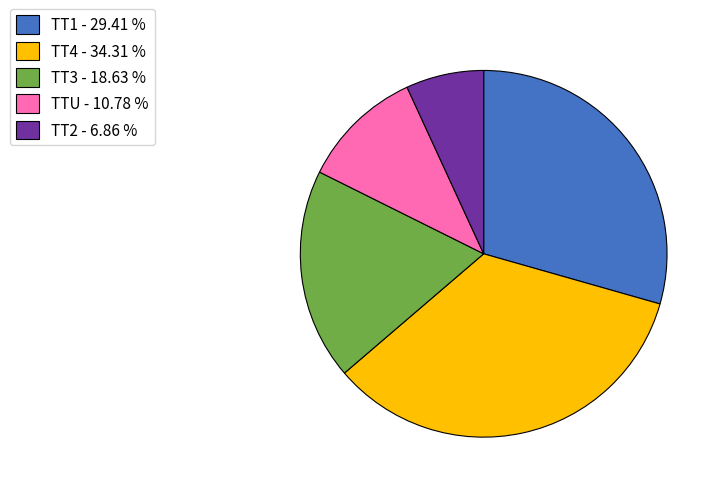

Combined, do TT3 and TT2 account for over 50%?

No